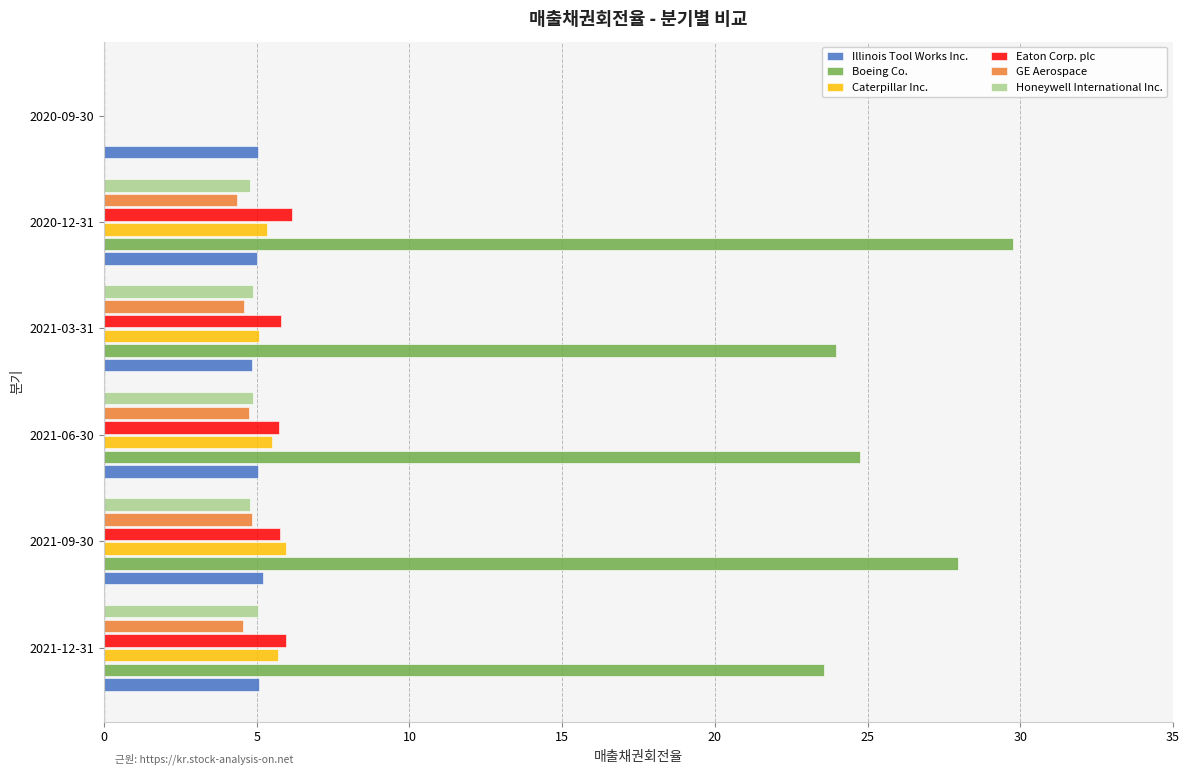

Which series has the largest total across all categories?

Boeing Co.